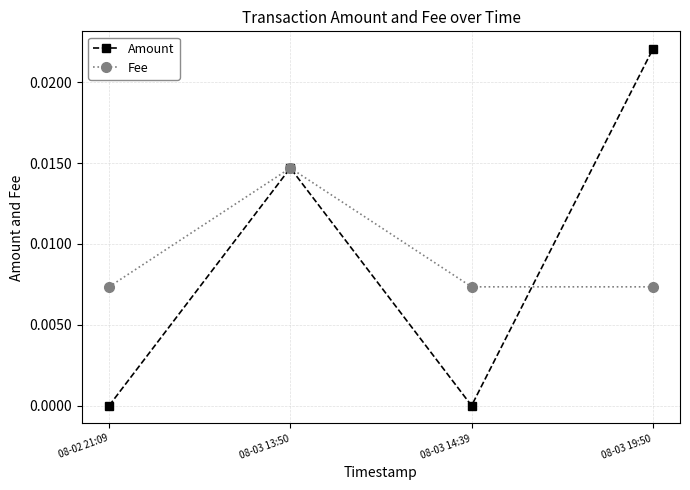

True or false: Fee and Amount intersect in this chart.

True